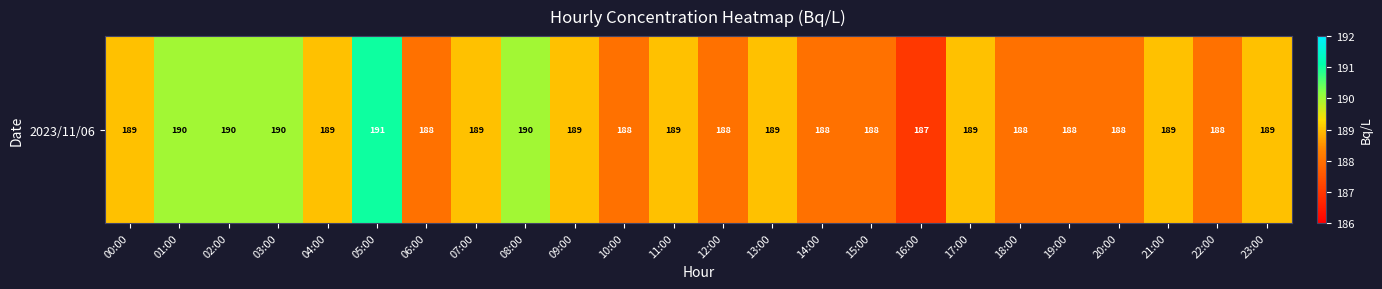

What is the minimum value shown in the chart?

187